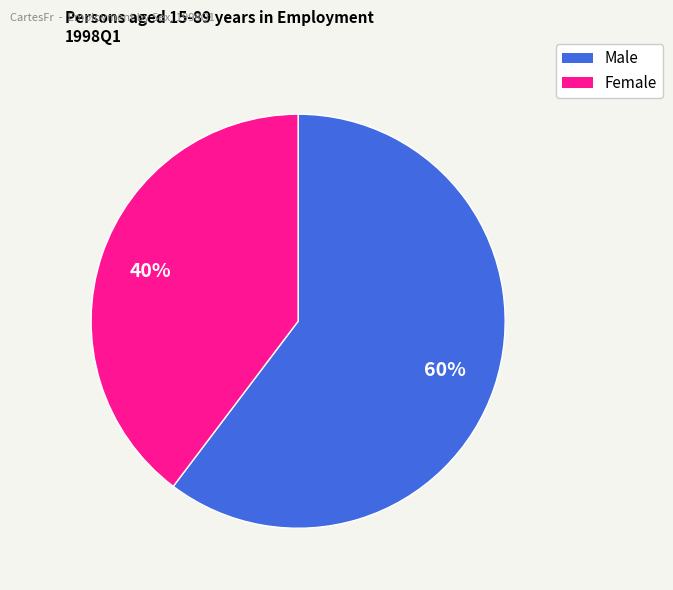

Between Male and Female, which is larger?

Male